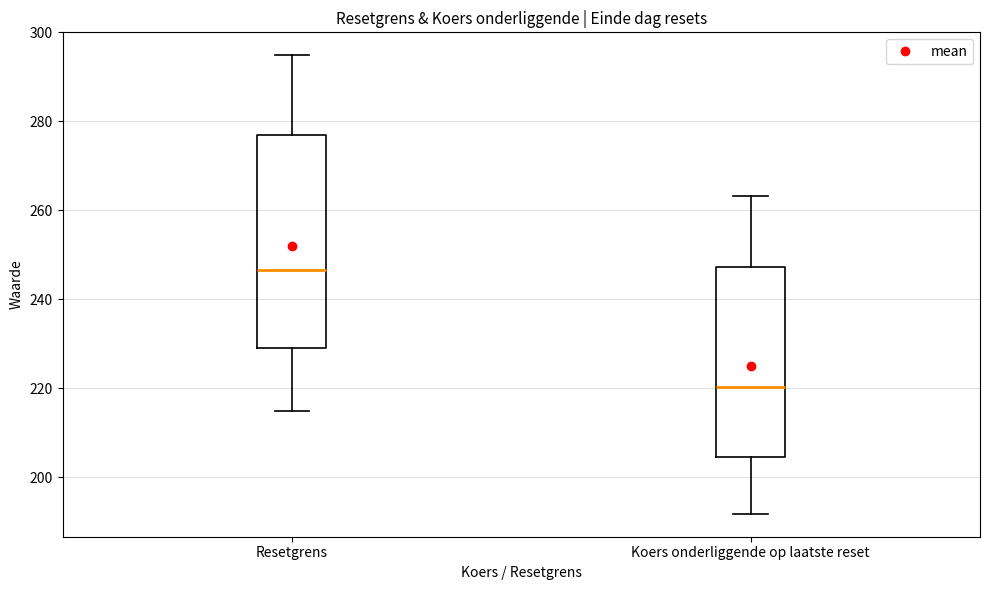

Reading left to right, read every box against the y-axis: the position of its median line, the range the box covers, and the ends of its whiskers. The values are not printed on the chart, so give them approximately, as read against the axis.

Resetgrens: median 246, box 230 to 276, whiskers 214 to 294
Koers onderliggende op laatste reset: median 220, box 204 to 248, whiskers 192 to 264